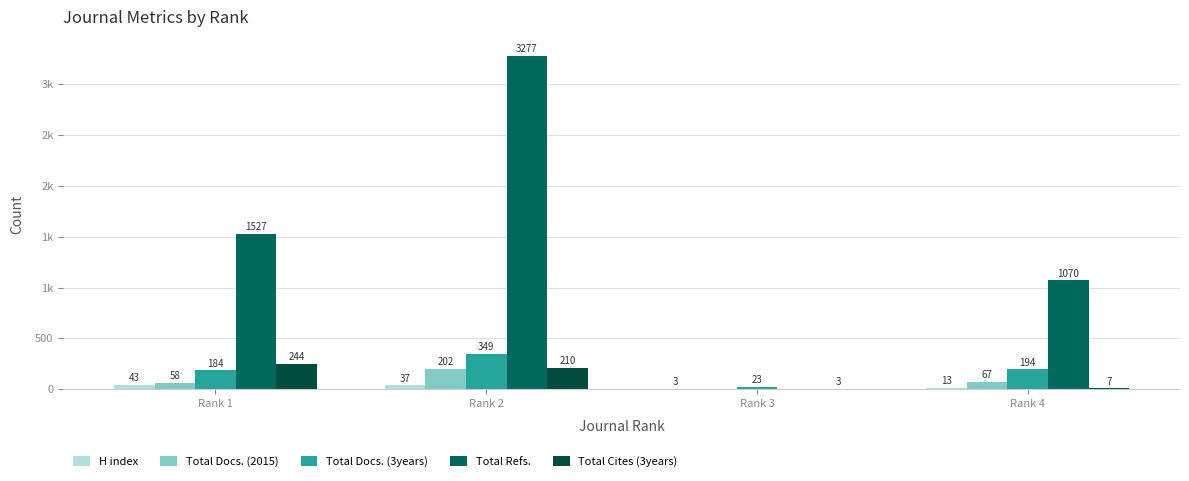

Are the bars horizontal?

No